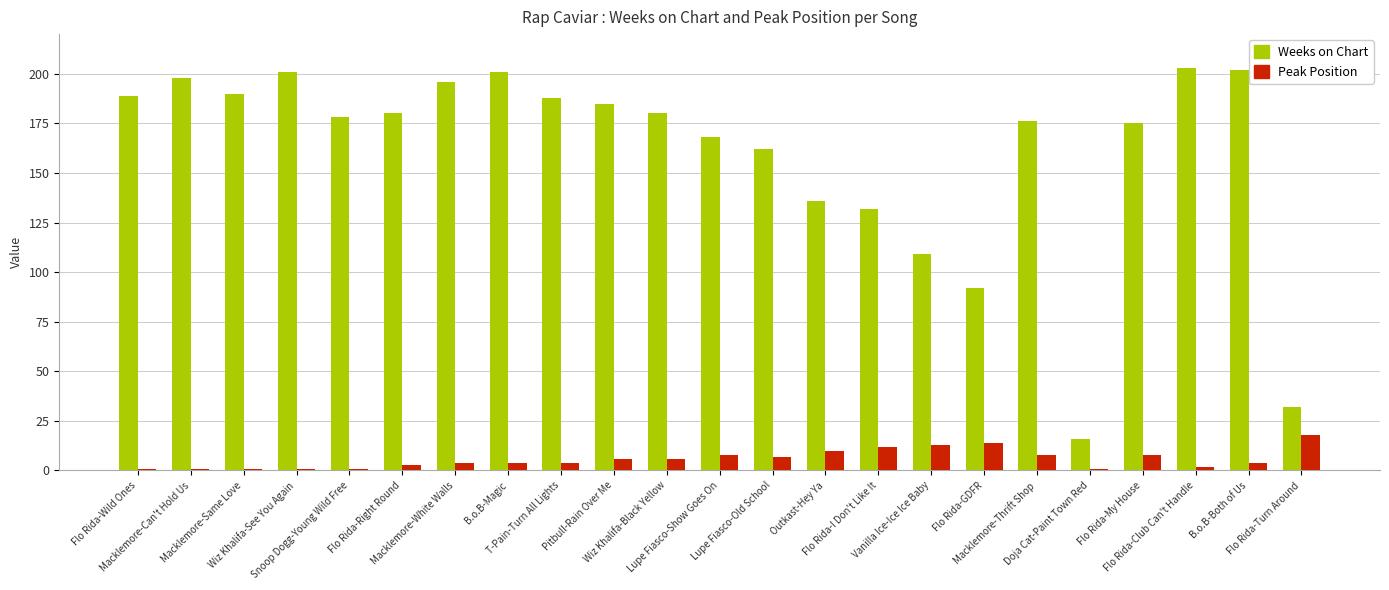

At which label does Weeks on Chart first exceed 180?

Flo Rida-Wild Ones